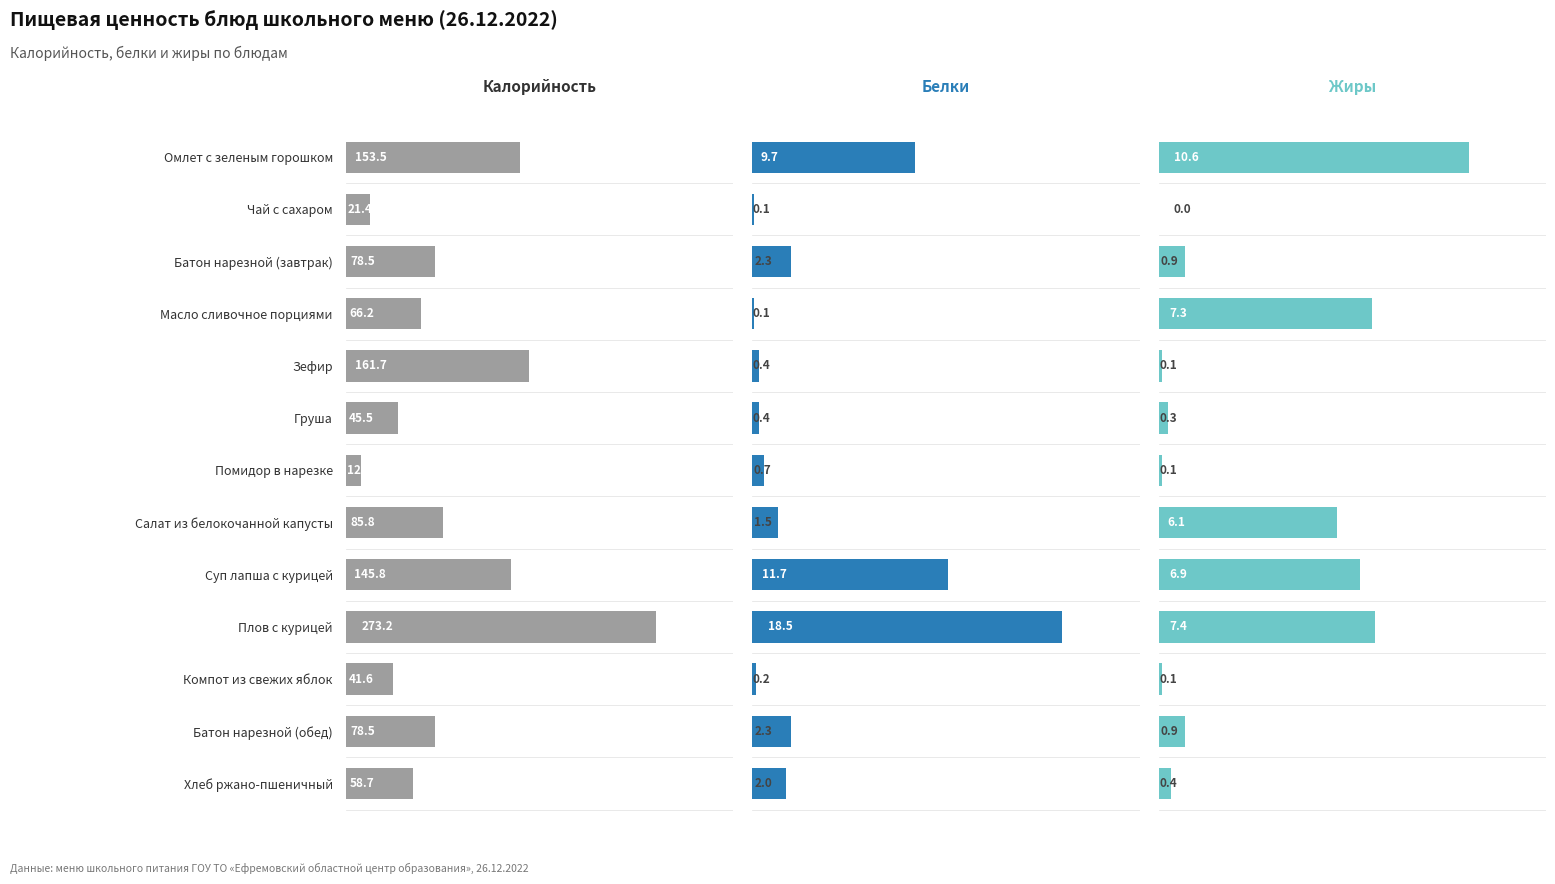

What are all the series names shown in the legend?

Калорийность, Белки, Жиры